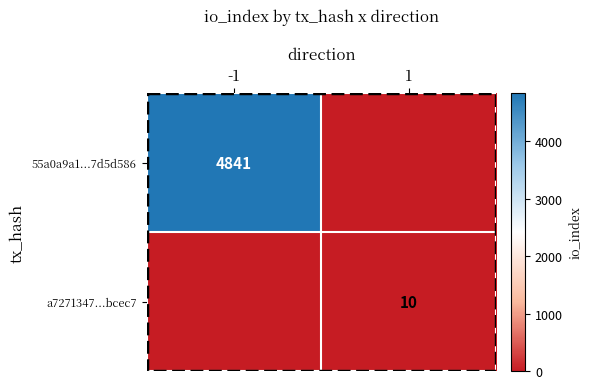

What is the total value across all series at 1?

10